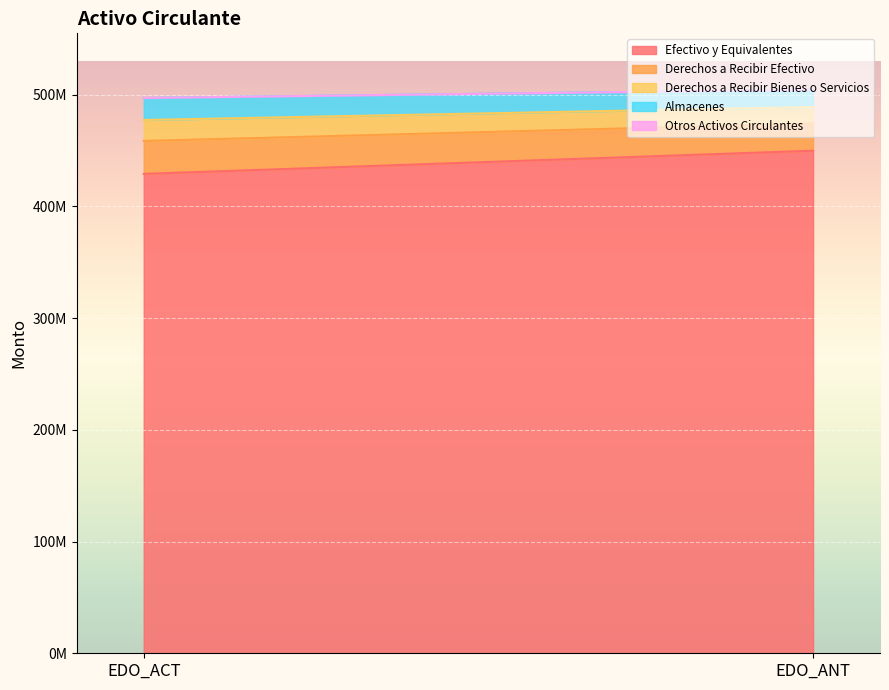

Is it true that Derechos a Recibir Efectivo equals 11929023.2 at EDO_ANT?

False